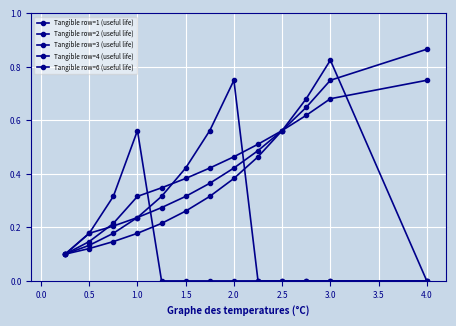

How many lines are shown in the chart?

5